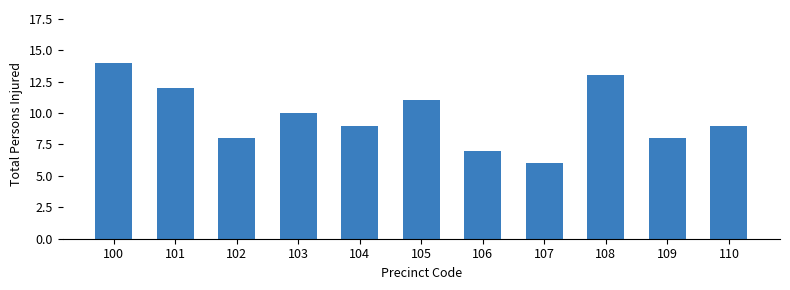

Does the chart contain any negative values?

No